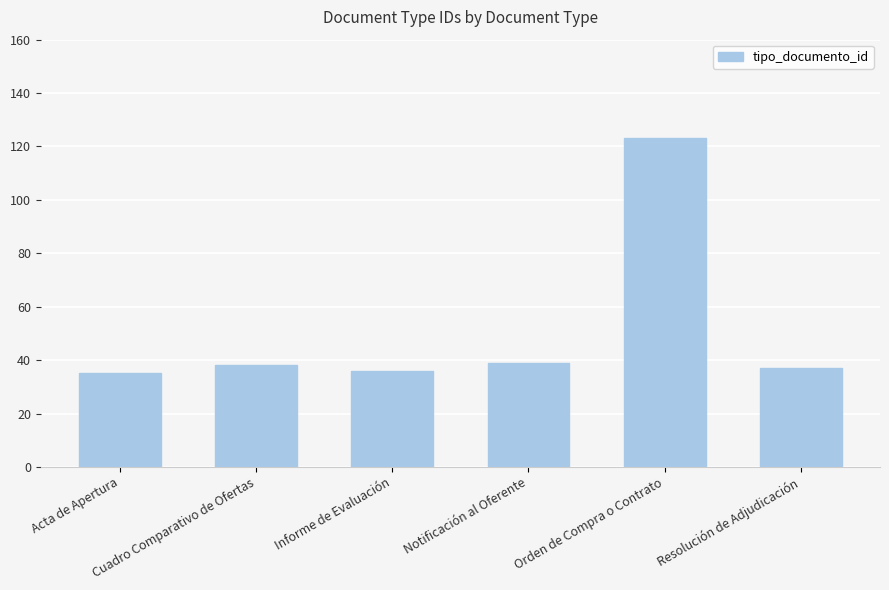

What is the average value?

51